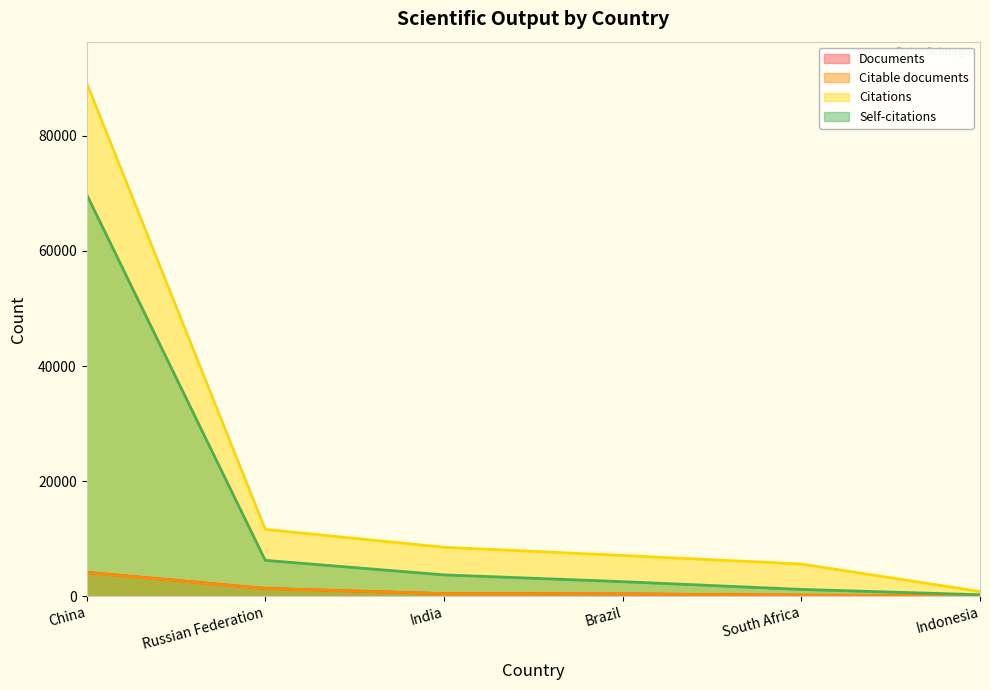

True or false: Self-citations and Citable documents cross at least once.

False